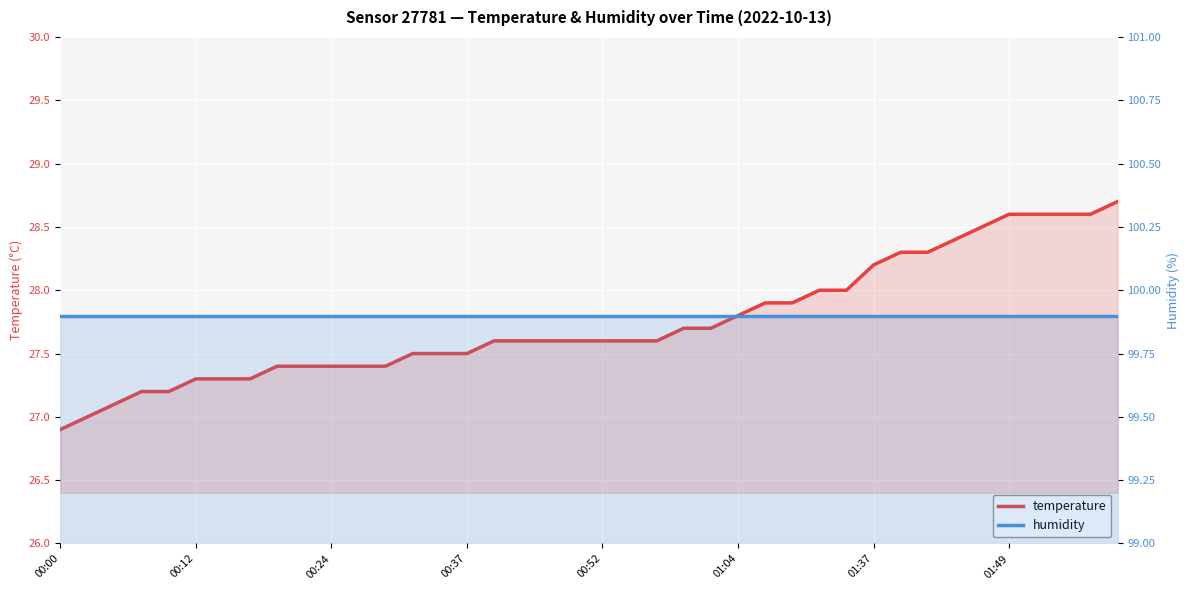

The temperature series shows 18.5 at 38. True or false?

False